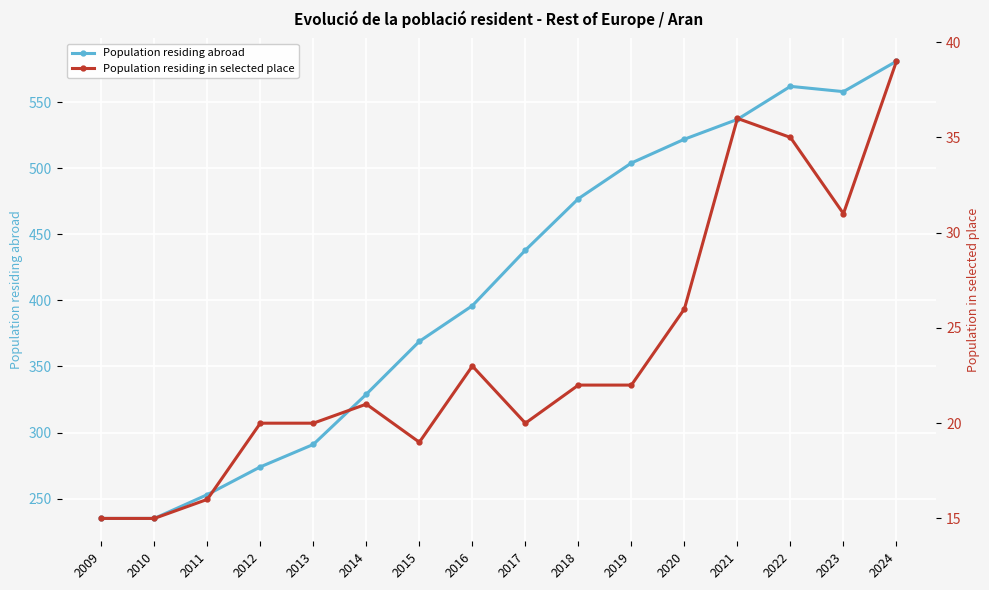

True or false: Population residing in selected place and Population residing abroad intersect in this chart.

False